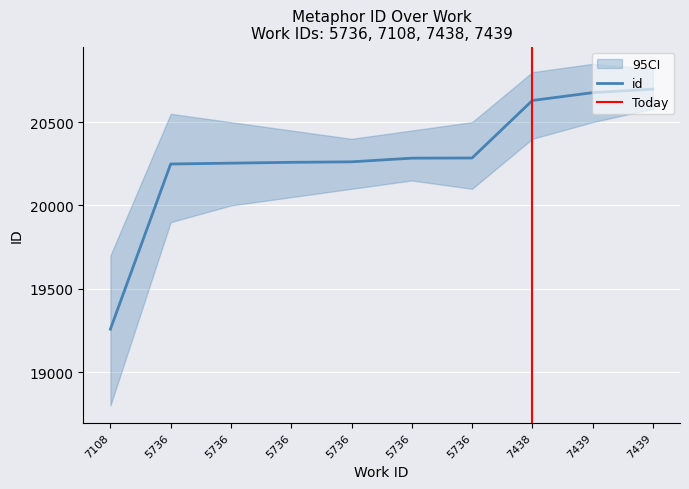

True or false: the data shows 14115 at 5736.

False